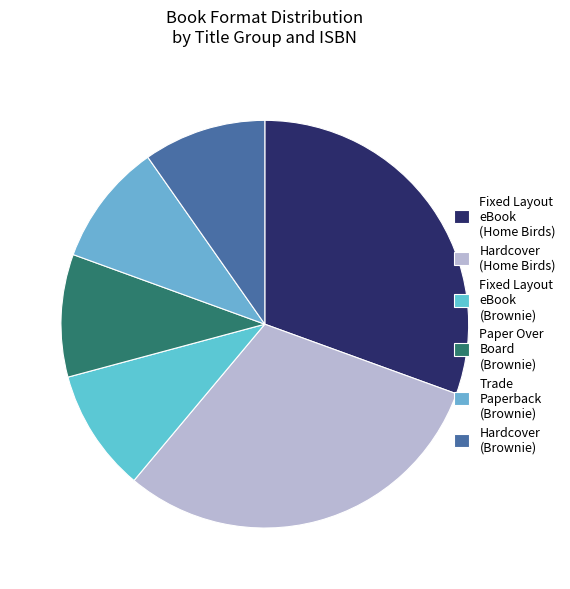

Is there a majority slice in this chart?

No